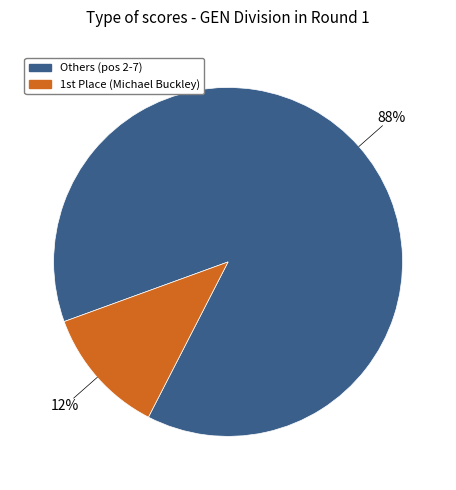

To the nearest percent, what is the average slice percentage?

50%